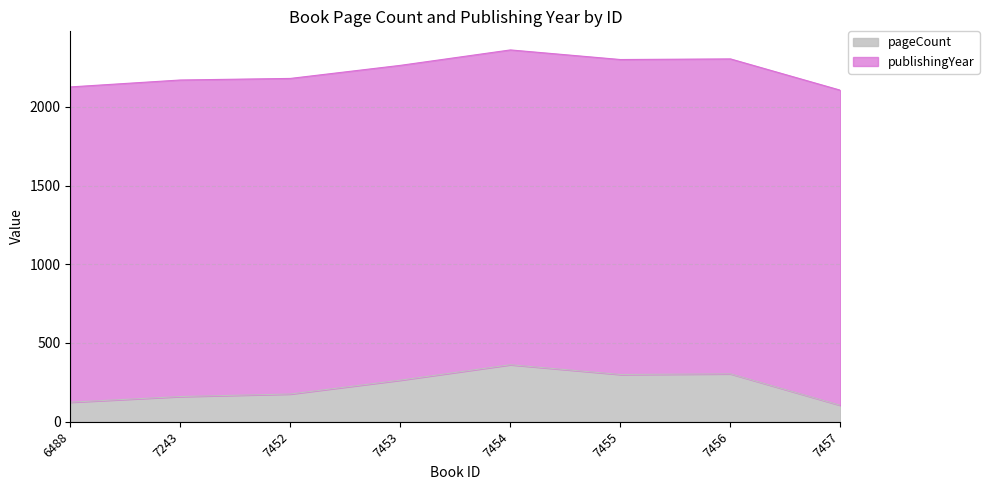

Between 7455 and 7456, which is larger?

7456